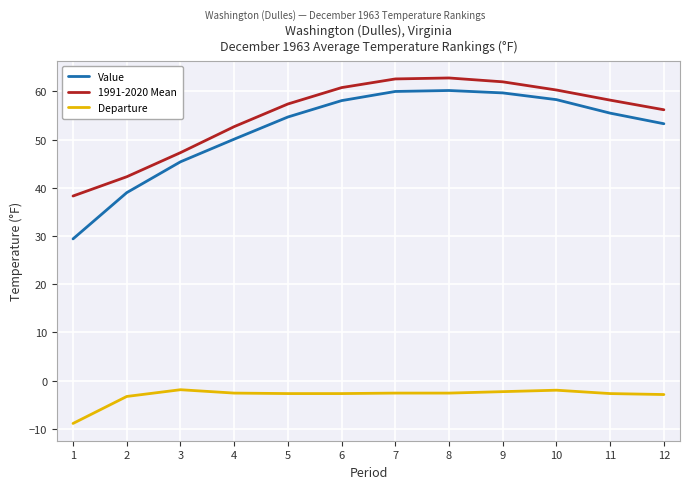

True or false: Value and 1991-2020 Mean intersect in this chart.

False